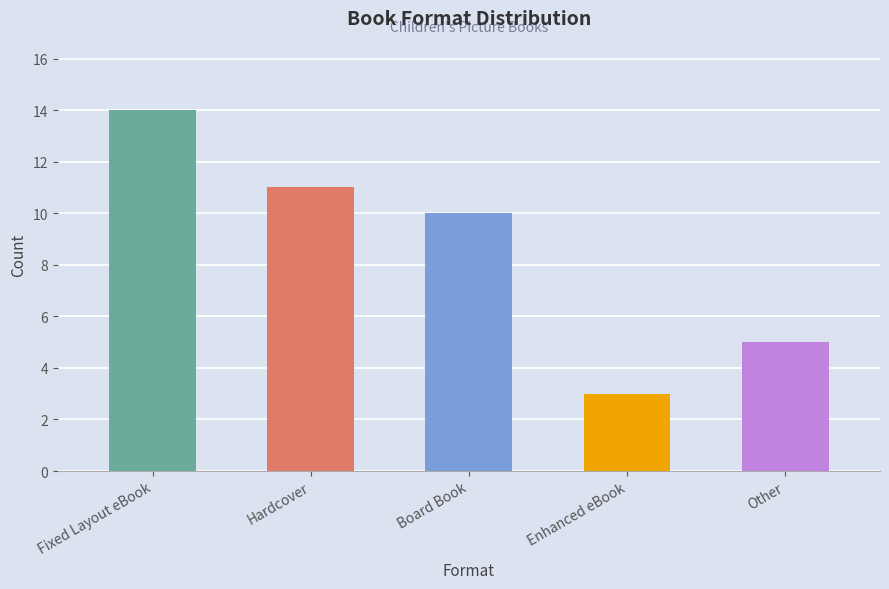

Rank the categories by value from lowest to highest.

Enhanced eBook, Other, Board Book, Hardcover, Fixed Layout eBook